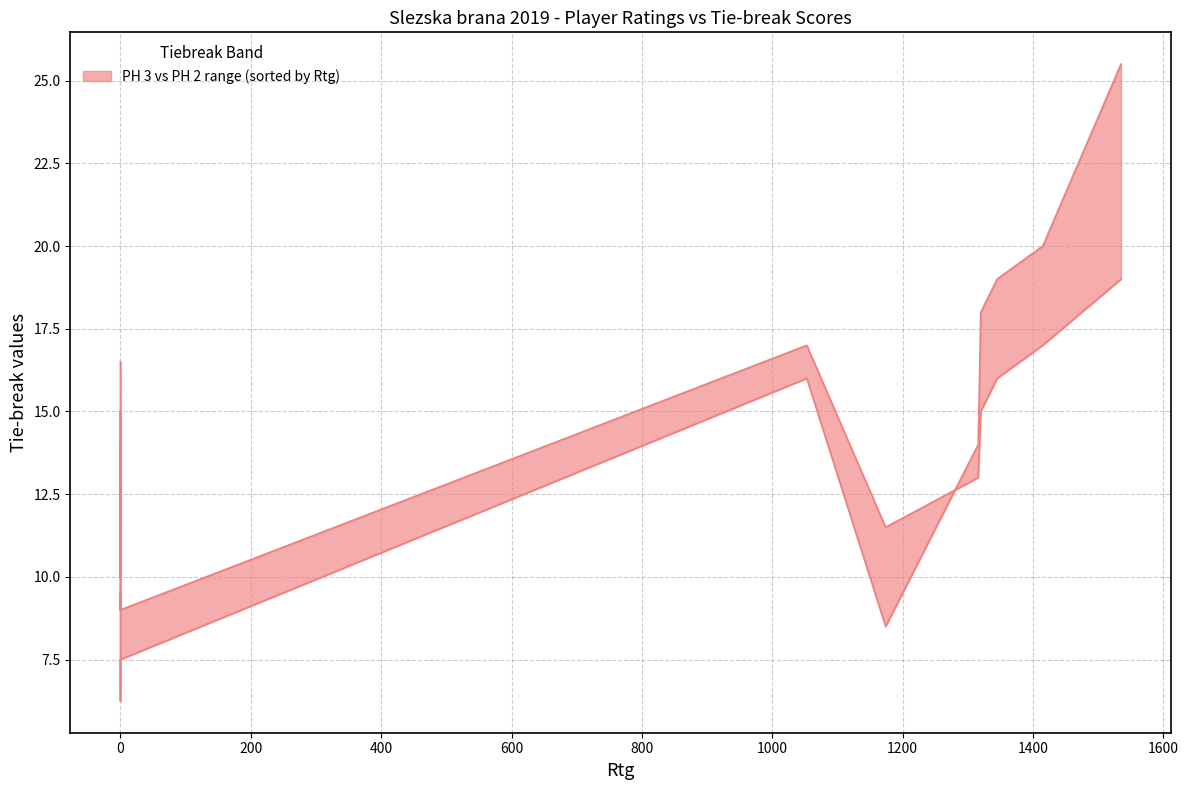

Which category has the highest value across all series?

1535